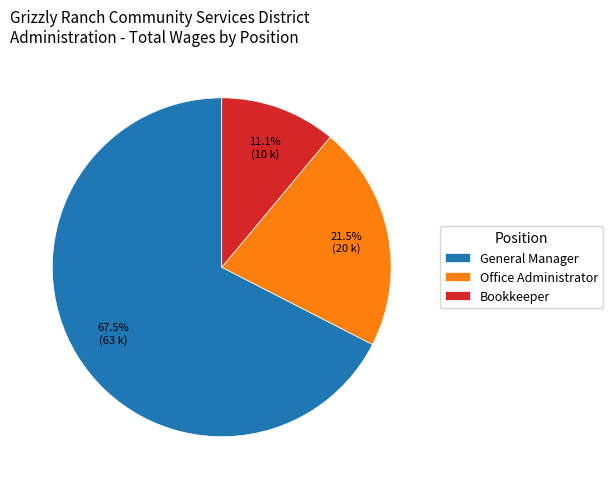

Approximately how many times larger is the value at Office Administrator compared to General Manager?

0.3